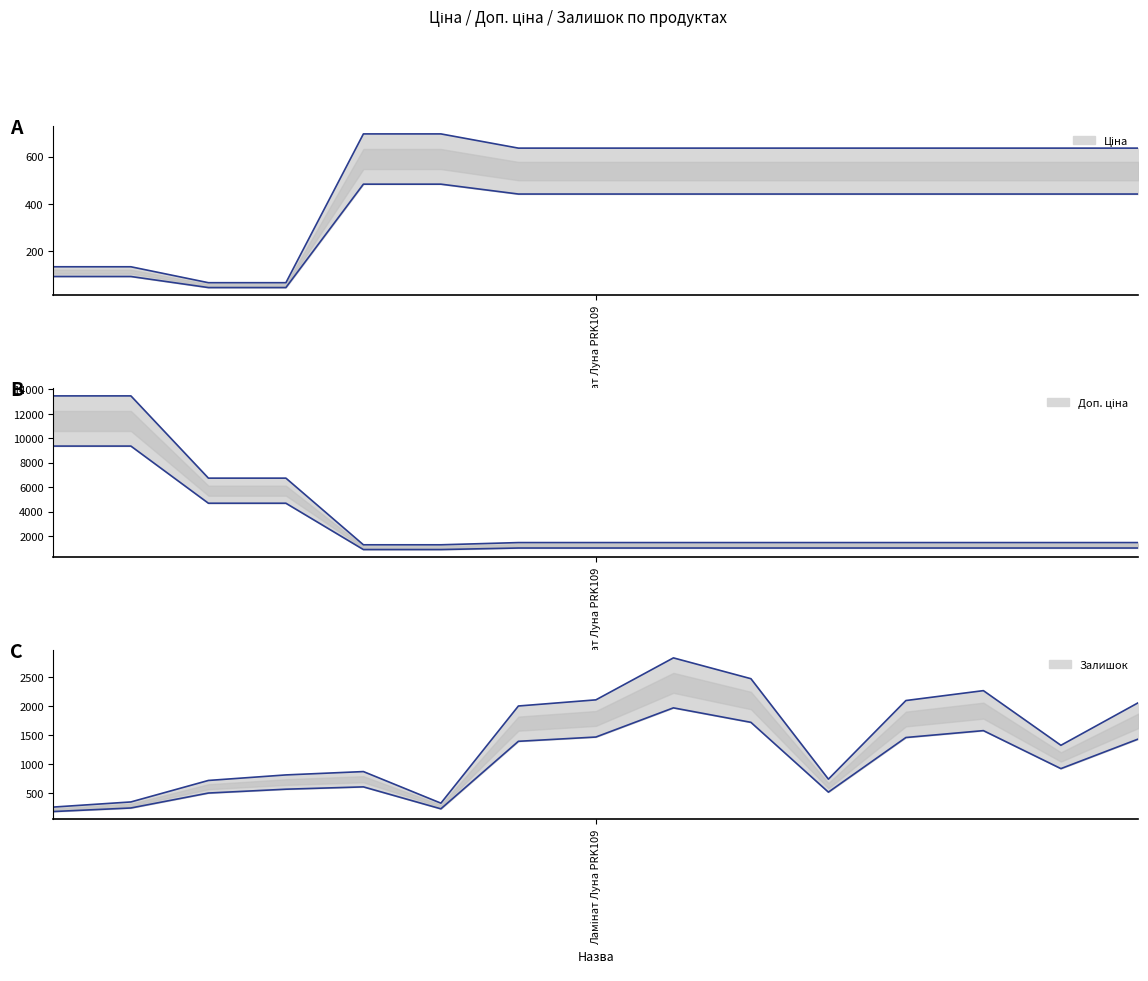

Between 9 and 12, which series saw the biggest shift?

Залишок